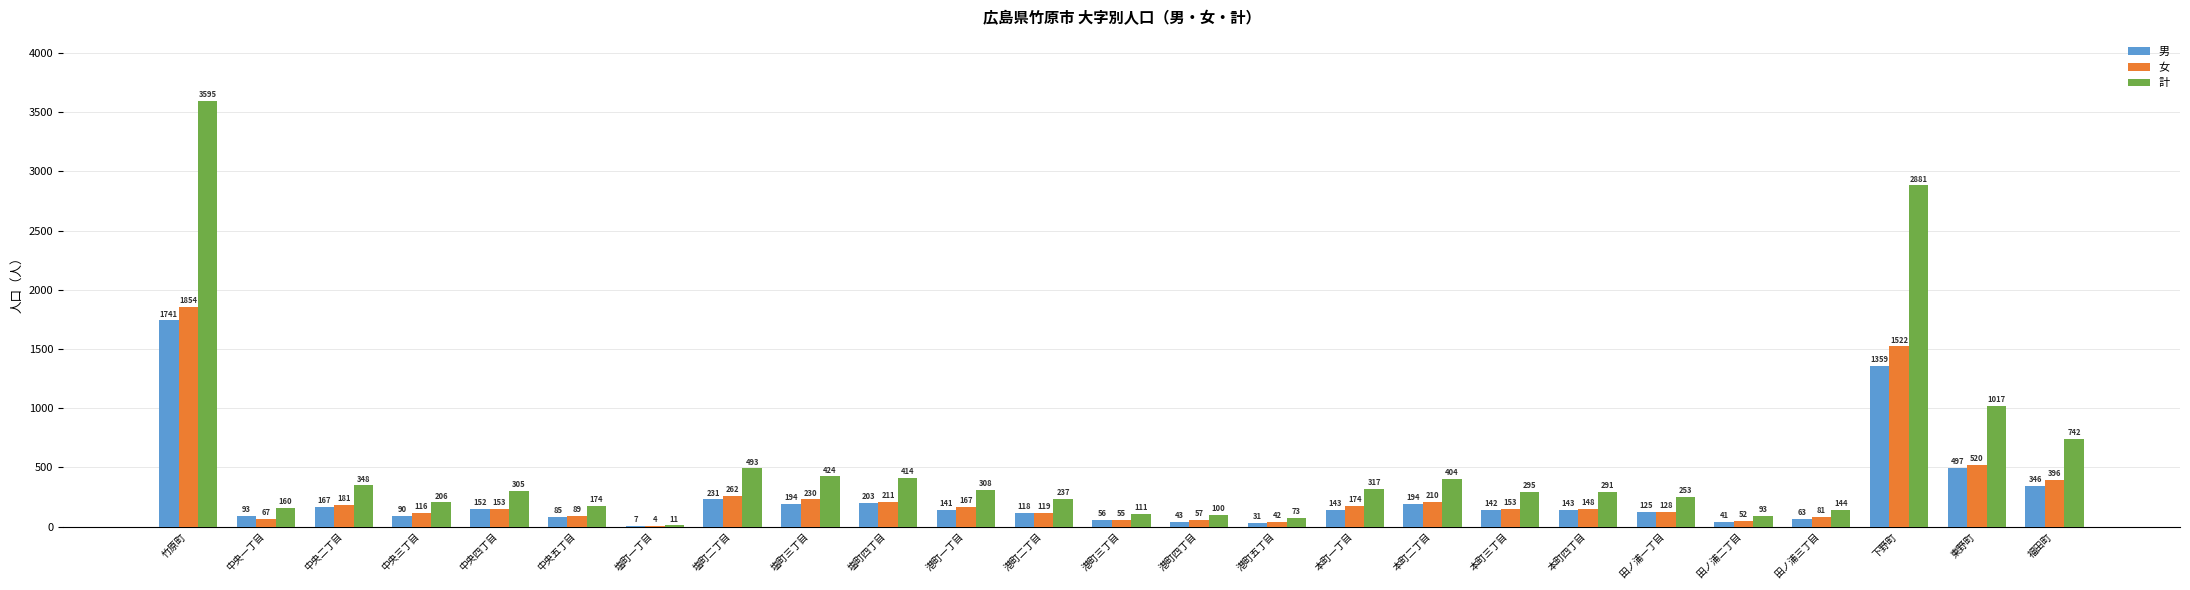

What are all the series names shown in the legend?

男, 女, 計